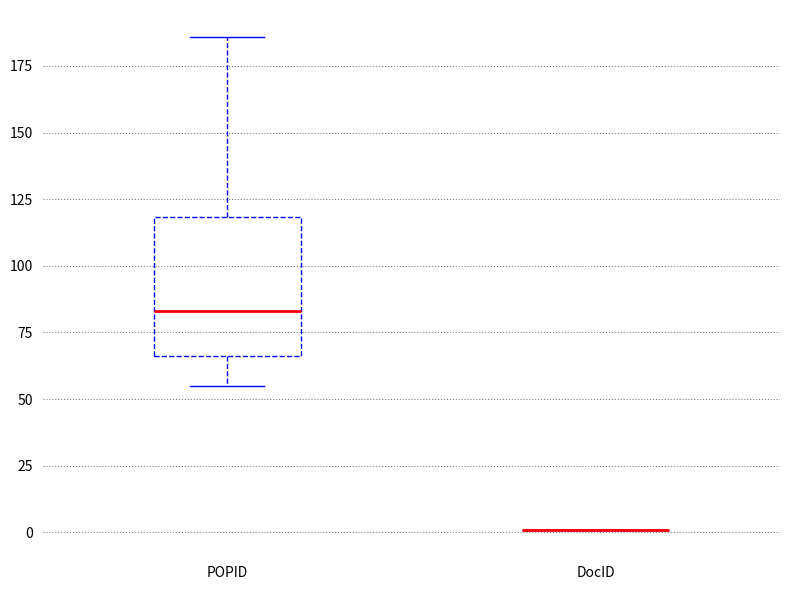

Reading left to right, transcribe this box plot: for each box, give where its median line is, the range the box spans, and where its two whiskers end, as read against the y-axis. The values are not printed on the chart, so give them approximately, as read against the axis.

POPID: median 85, box 65 to 120, whiskers 55 to 185
DocID: box collapsed to a line at 0, whiskers 0 to 0